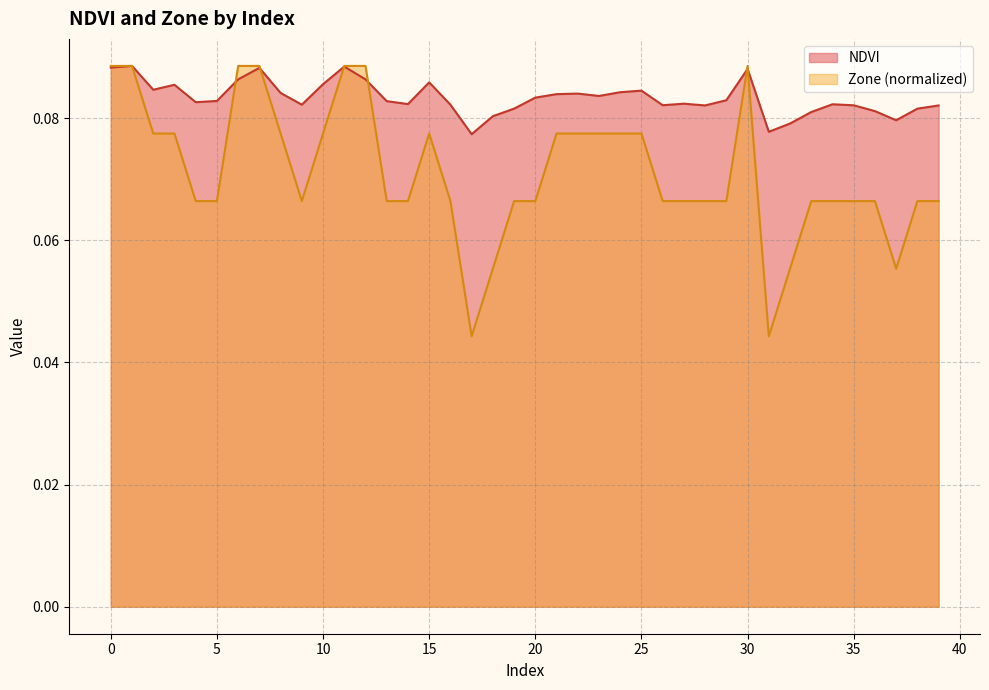

Is it true that NDVI equals 0.0 at 20?

False